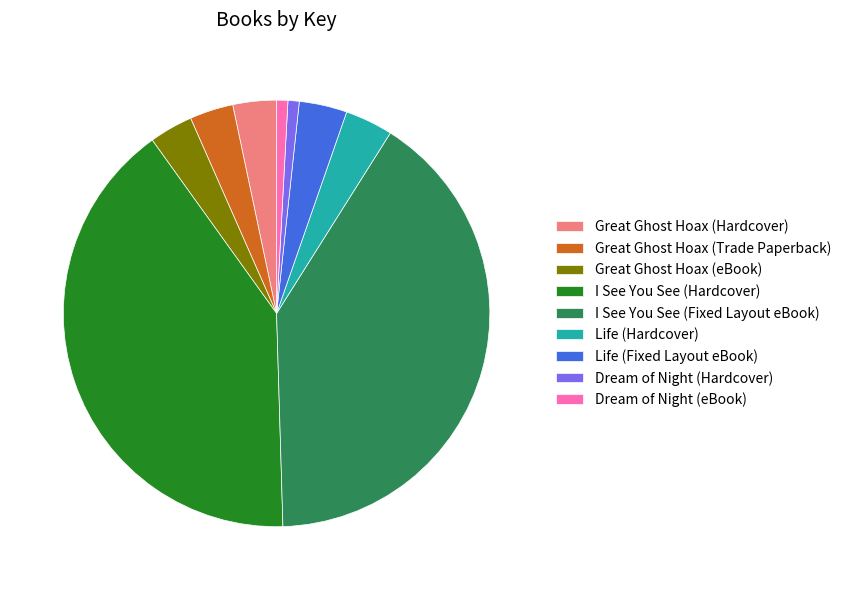

Count the number of slices in the pie.

9